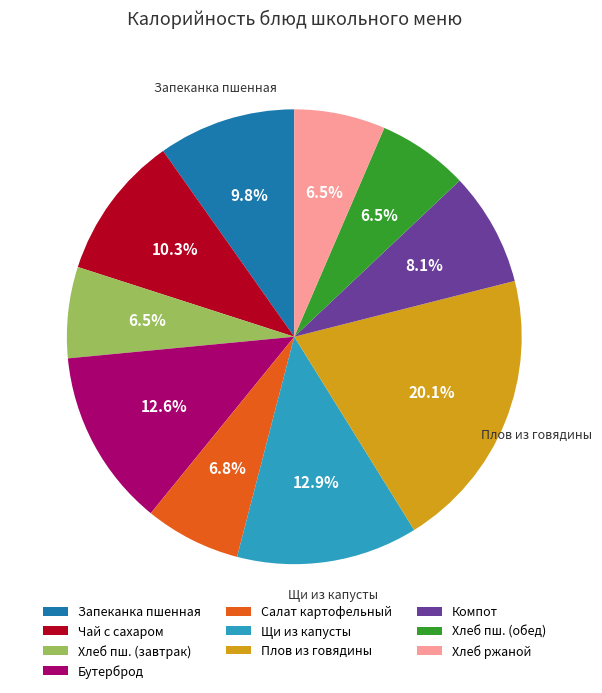

Is there a majority slice in this chart?

No